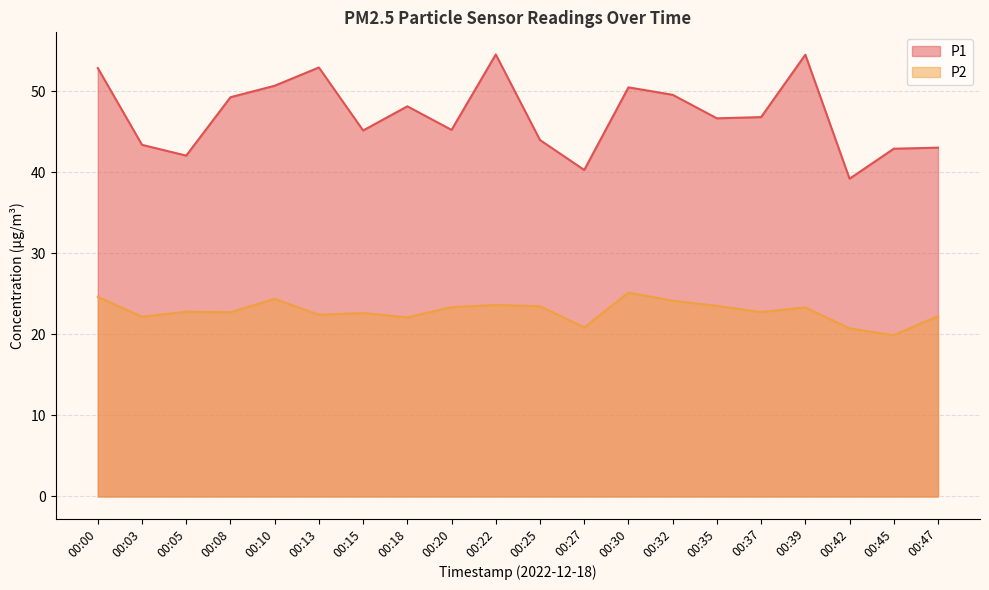

List the series in order of their peak value, lowest first.

P2, P1